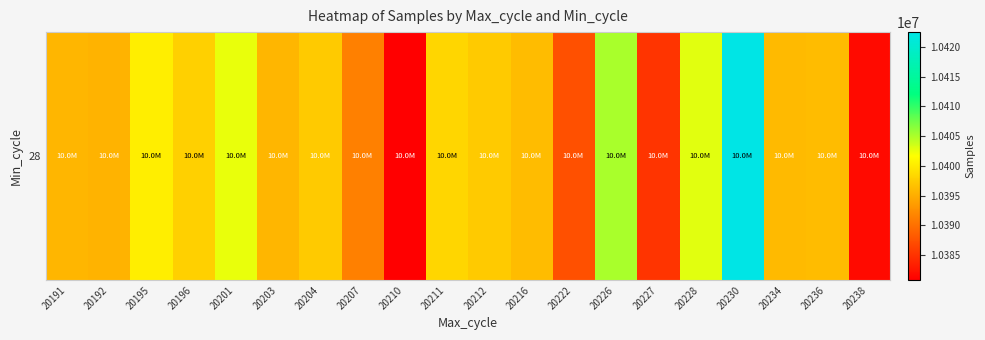

Which category has the highest value across all series?

20230